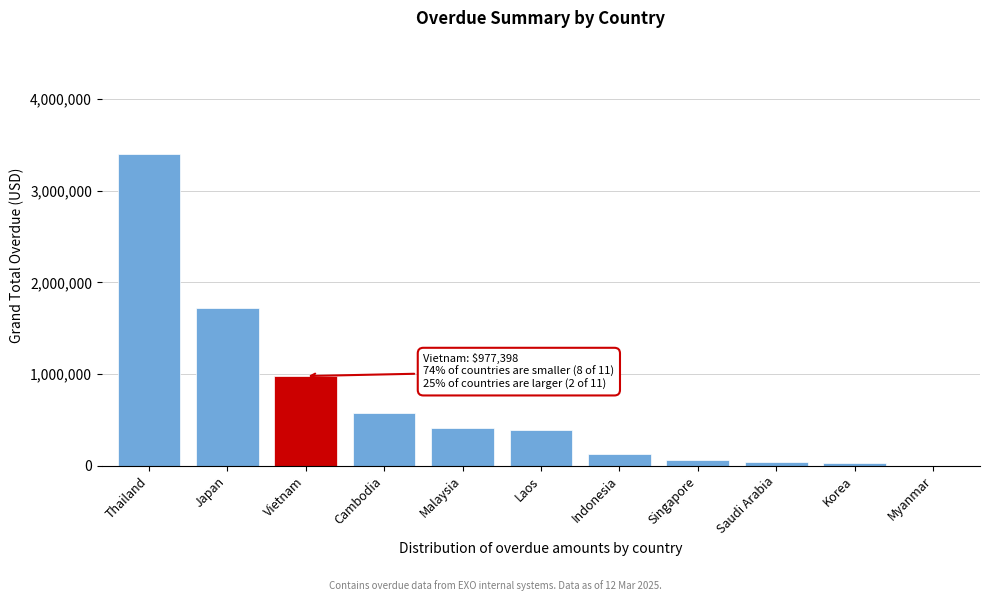

What is the approximate value at Japan?

1721415.9